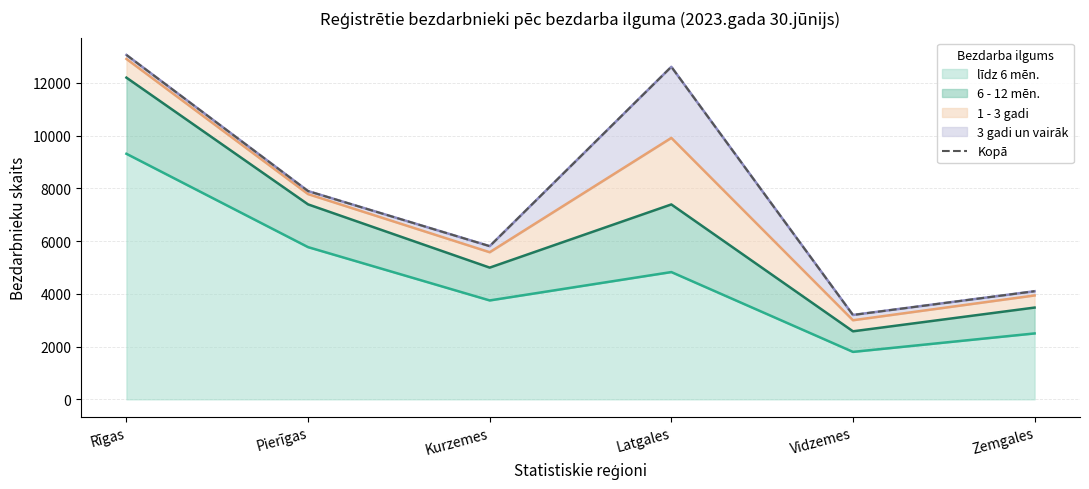

The chart shows a value of 13332 at Pierīgas. True or false?

False